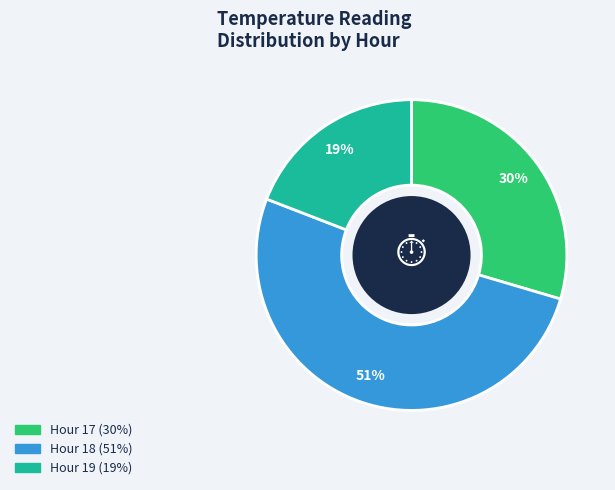

What is the majority slice?

Hour 18